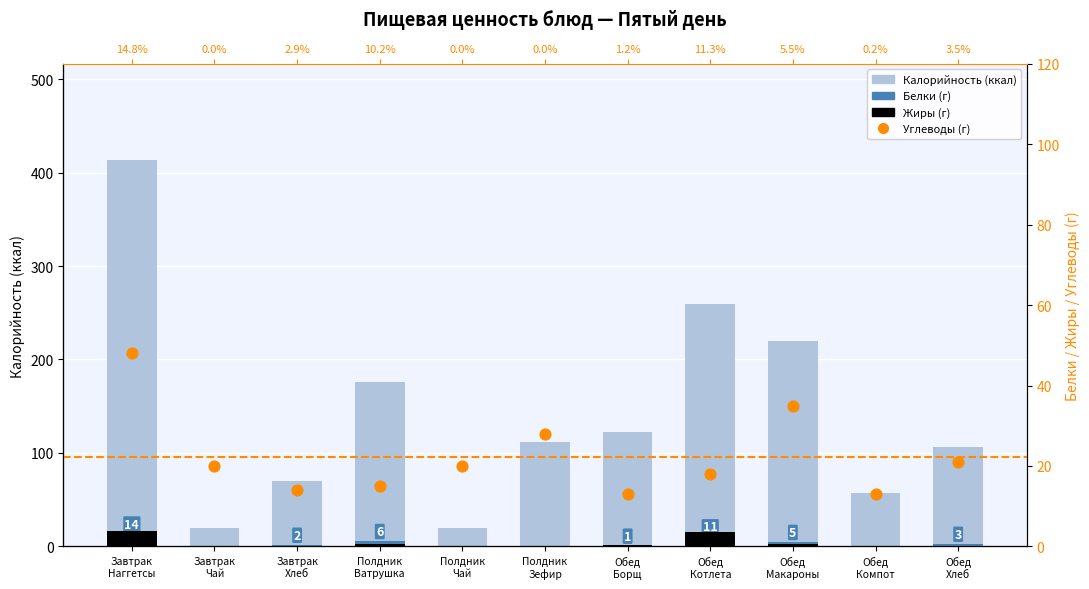

Which series has the largest total across all categories?

Калорийность